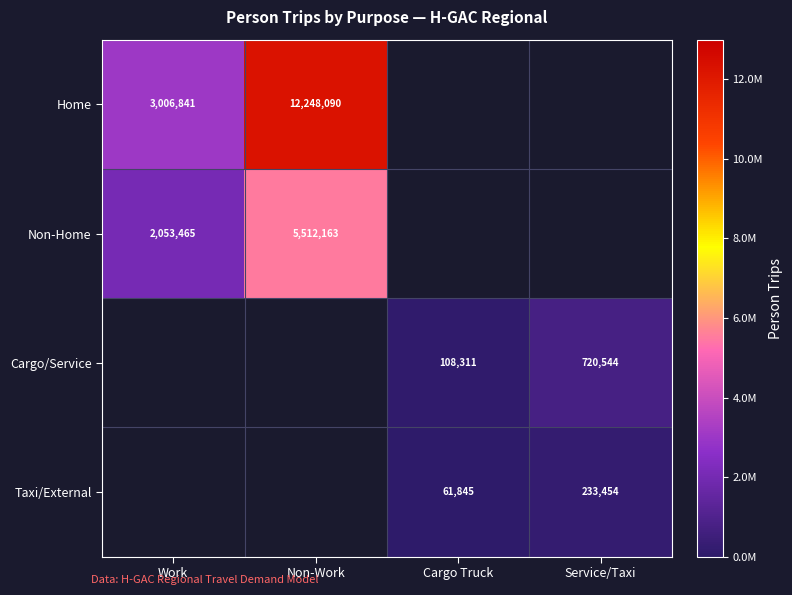

Which label corresponds to the largest value in the chart?

Non-Work